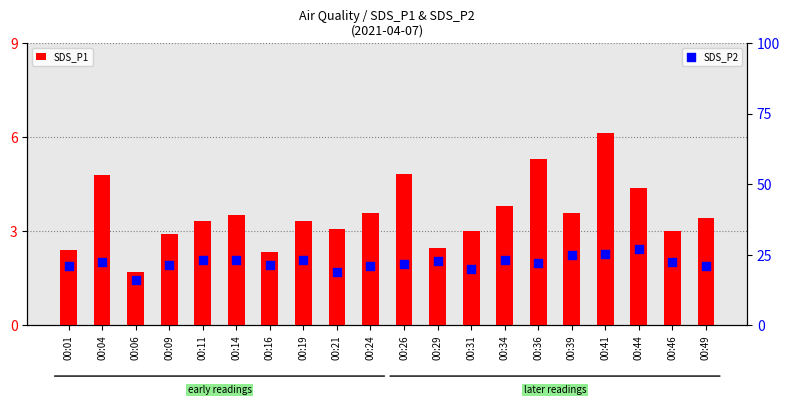

Which series has the largest Y range (max minus min)?

SDS_P2